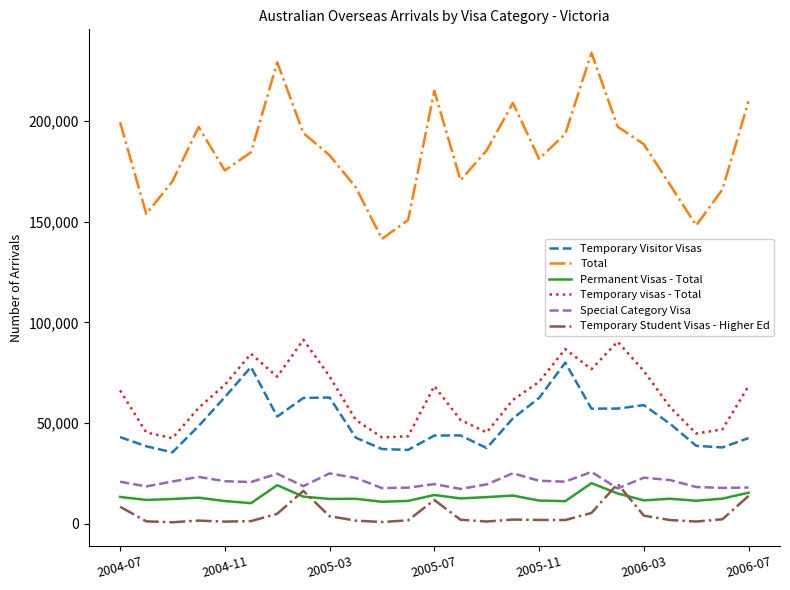

What is the average value of the Temporary Student Visas - Higher Ed series?

4401